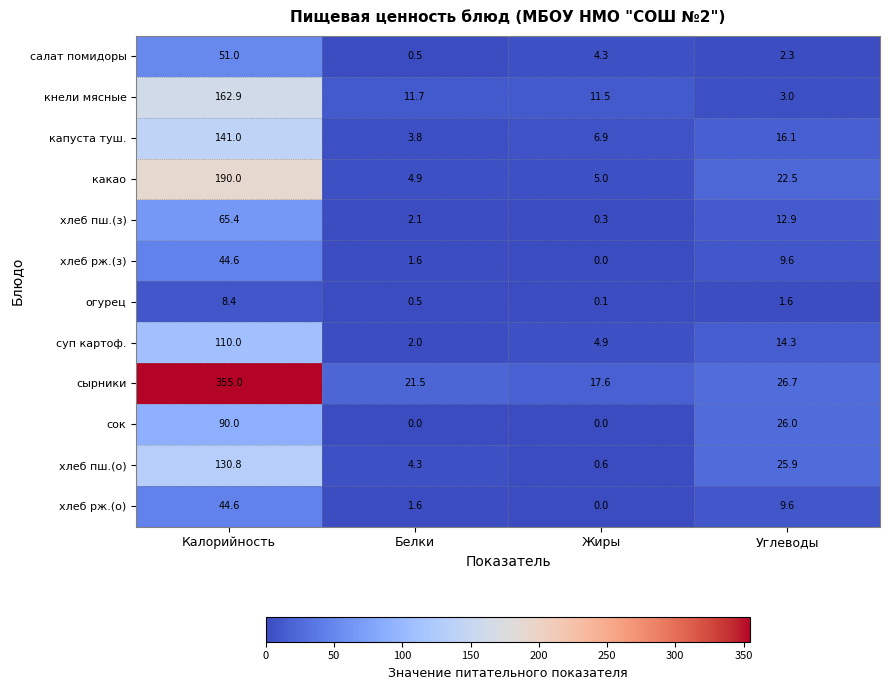

At which category does the chart reach its peak across all series?

Калорийность